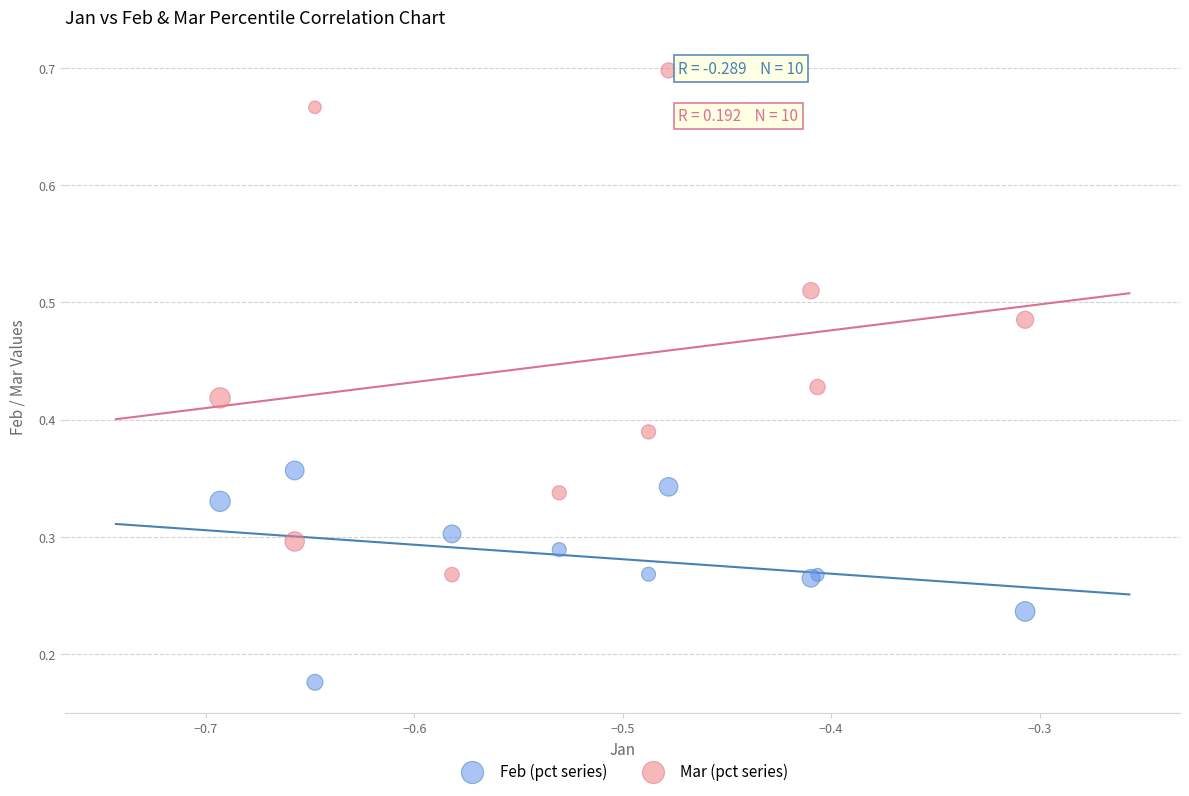

Which series reaches the minimum Y coordinate?

Feb (pct series)